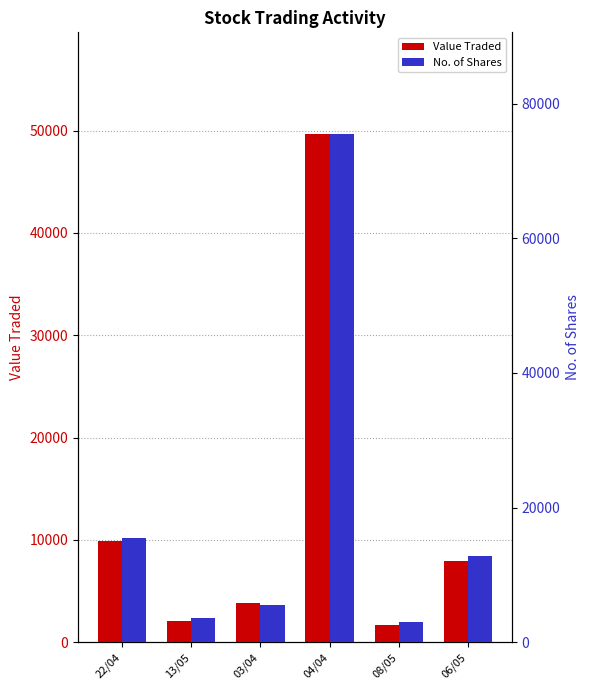

List the series in order of their peak value, highest first.

No. of Shares, Value Traded